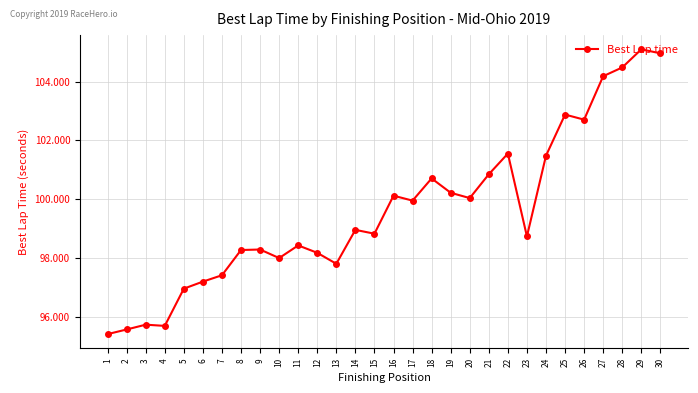

The chart shows a value of 102.9 at 25. True or false?

True